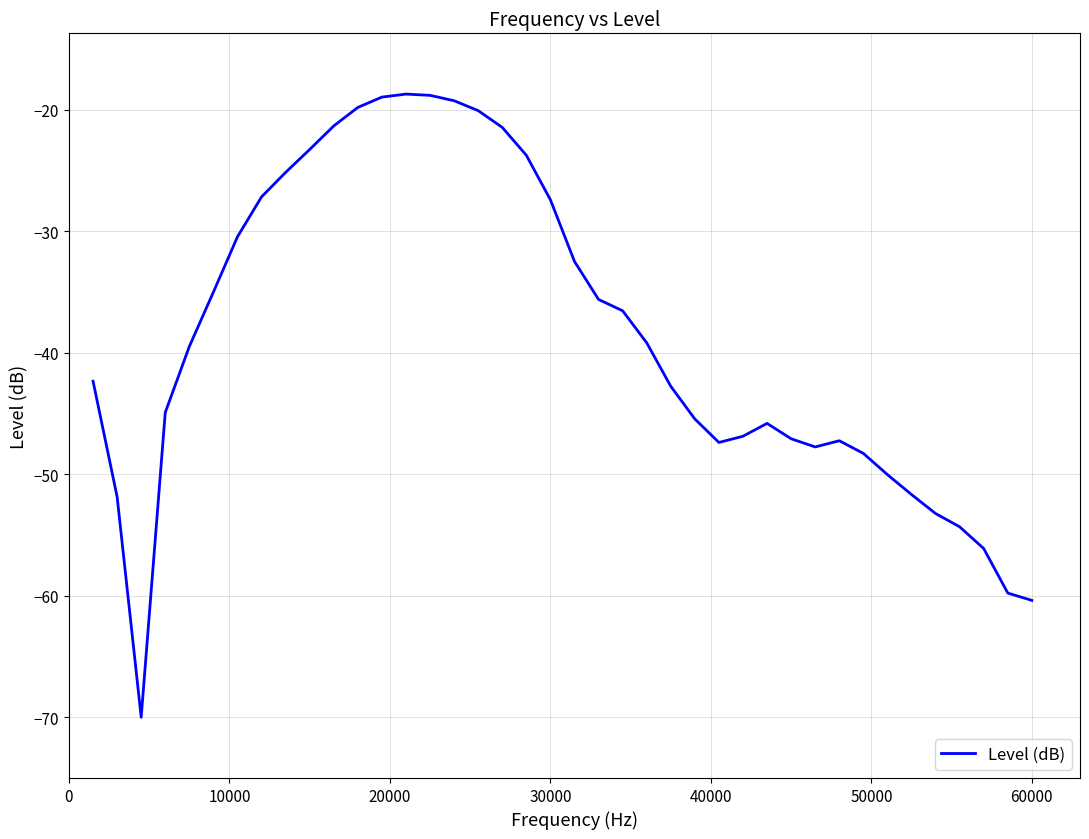

What is the smallest value displayed?

-70.0